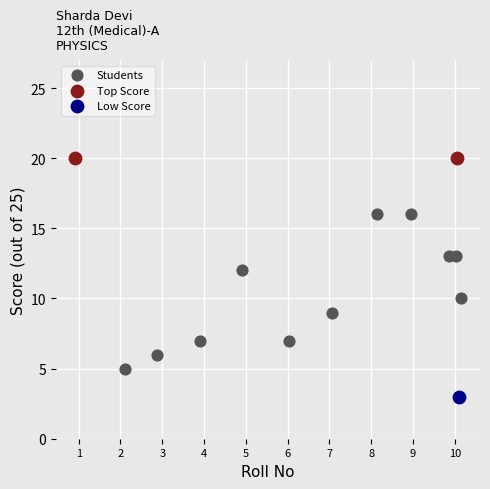

What are all the series names shown in the legend?

Students, Top Score, Low Score